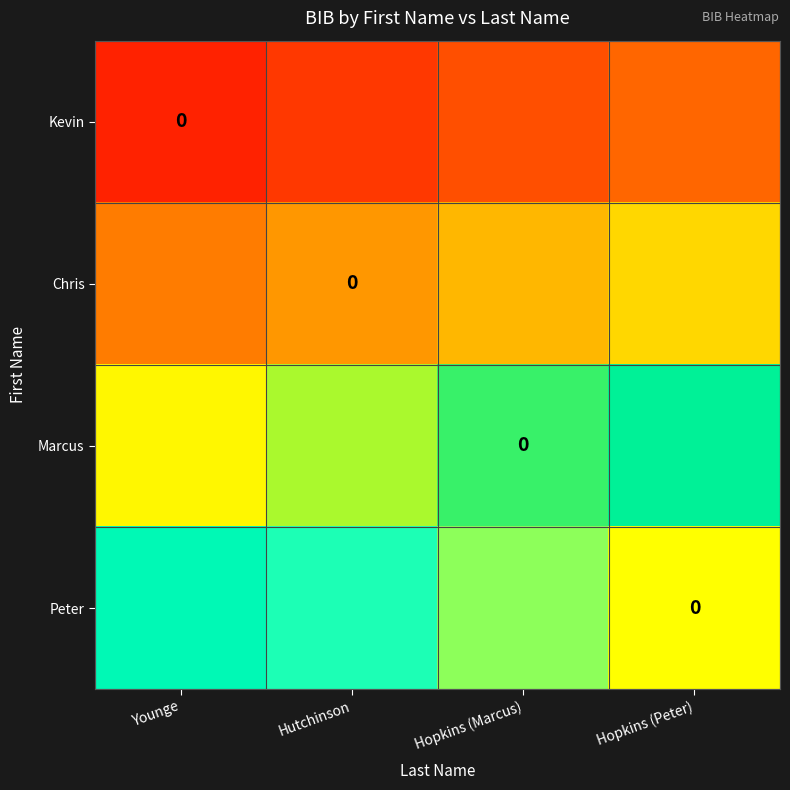

The Chris series shows 0.5 at Younge. True or false?

False